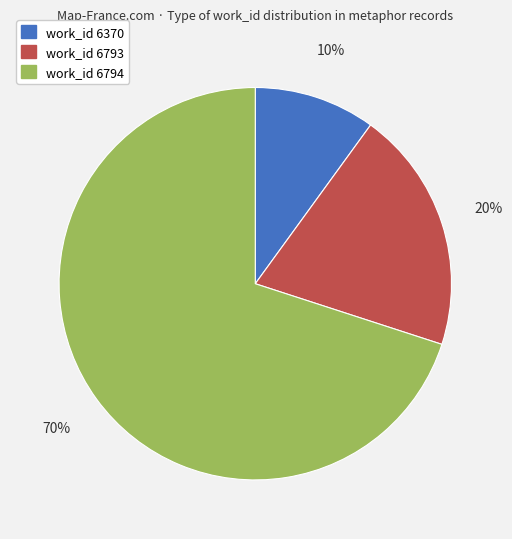

Count the number of slices in the pie.

3